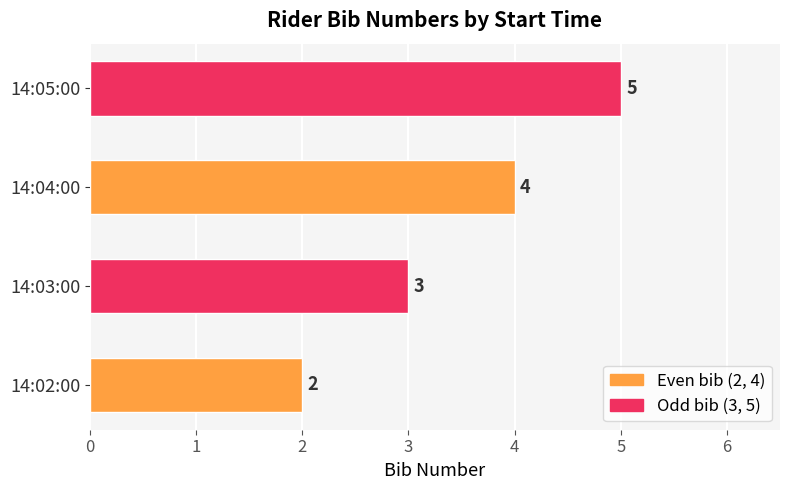

Reading bottom to top, list all the values displayed in this chart.

14:02:00=2	14:03:00=3	14:04:00=4	14:05:00=5